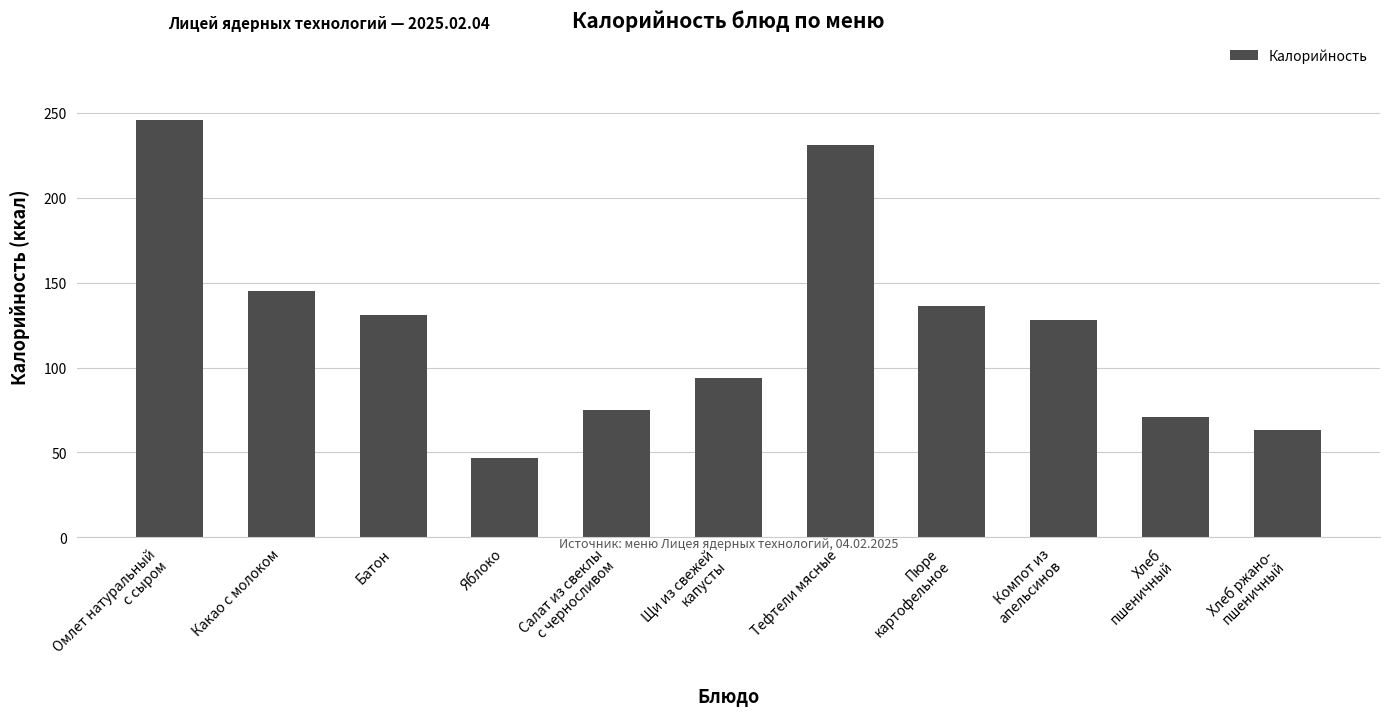

What is the difference between the maximum and minimum values?

199